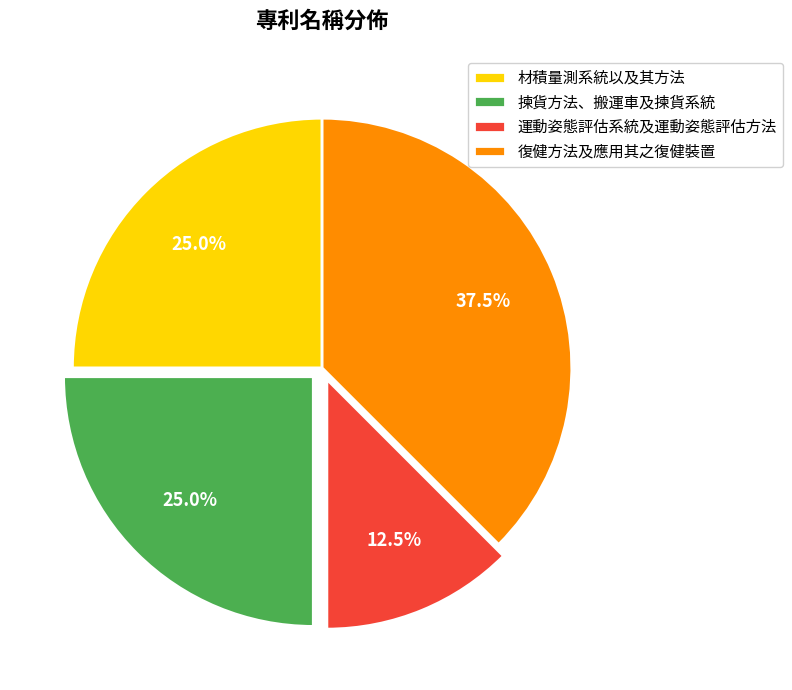

To the nearest percent, what is the difference between the largest and smallest slice percentages?

25%